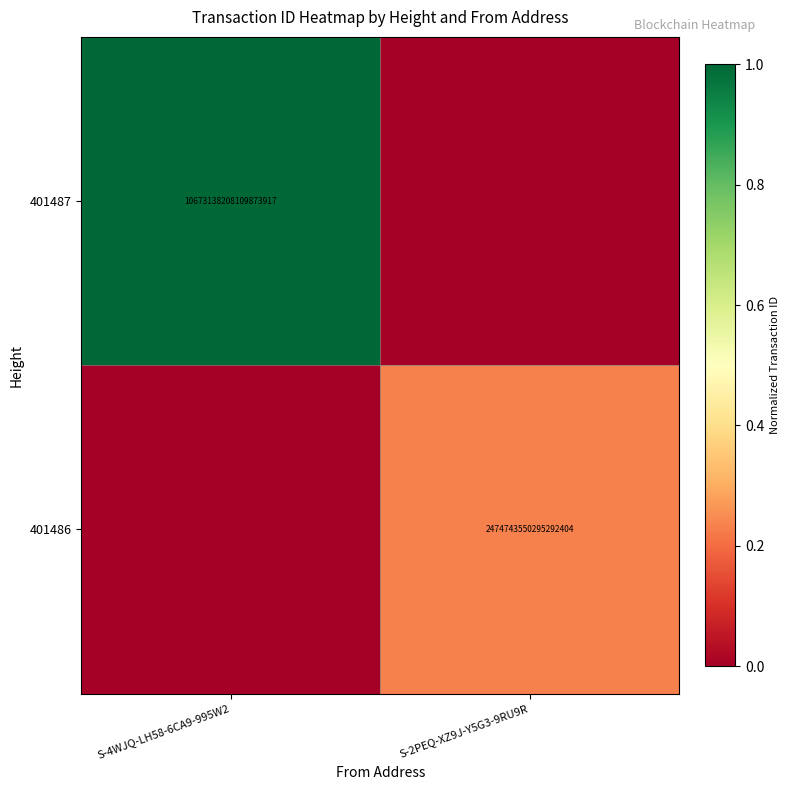

Rank the series by their maximum value, from lowest to highest.

401486, 401487